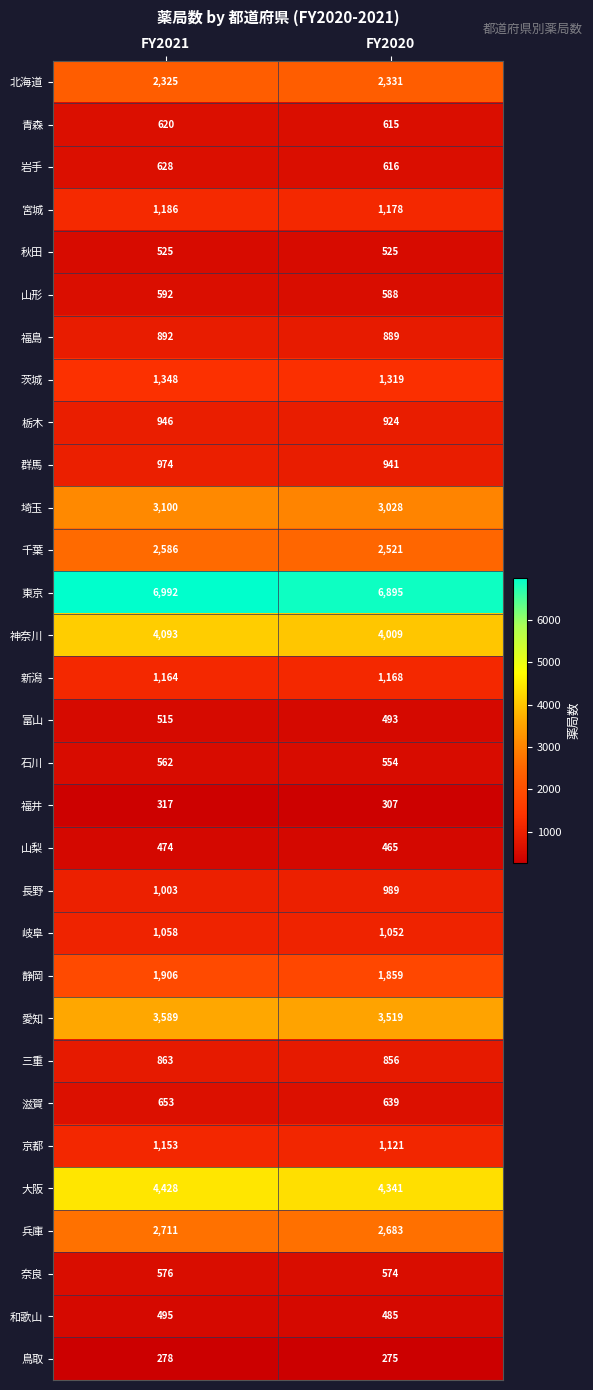

Rank the series by their maximum value, from lowest to highest.

鳥取, 福井, 山梨, 和歌山, 富山, 秋田, 石川, 奈良, 山形, 青森, 岩手, 滋賀, 三重, 福島, 栃木, 群馬, 長野, 岐阜, 京都, 新潟, 宮城, 茨城, 静岡, 北海道, 千葉, 兵庫, 埼玉, 愛知, 神奈川, 大阪, 東京